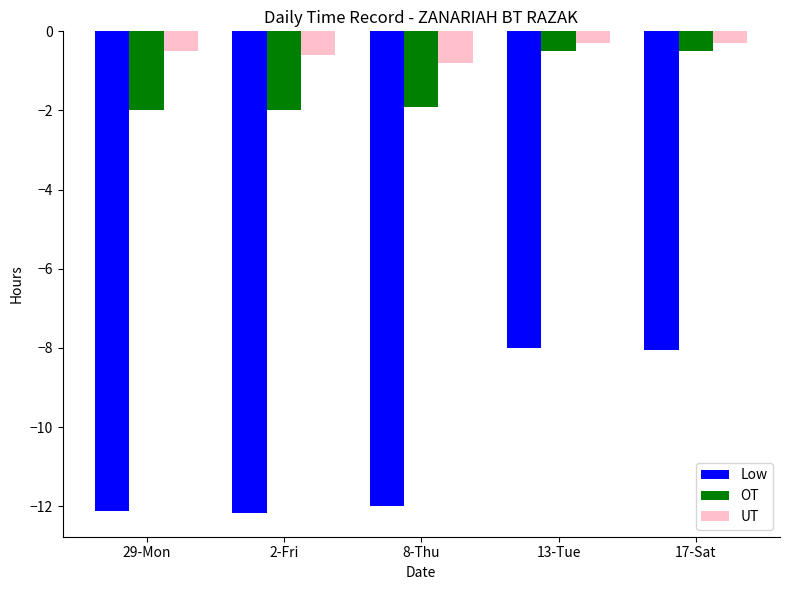

Rank the series at 8-Thu from lowest to highest value.

Low, OT, UT